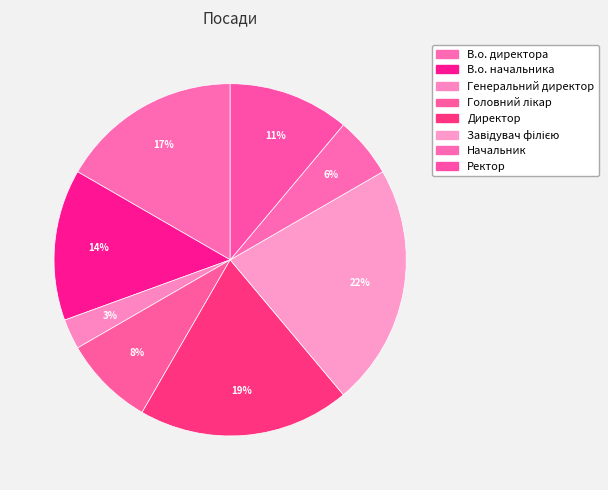

Is it true that Завідувач філією is 22% of the pie?

True